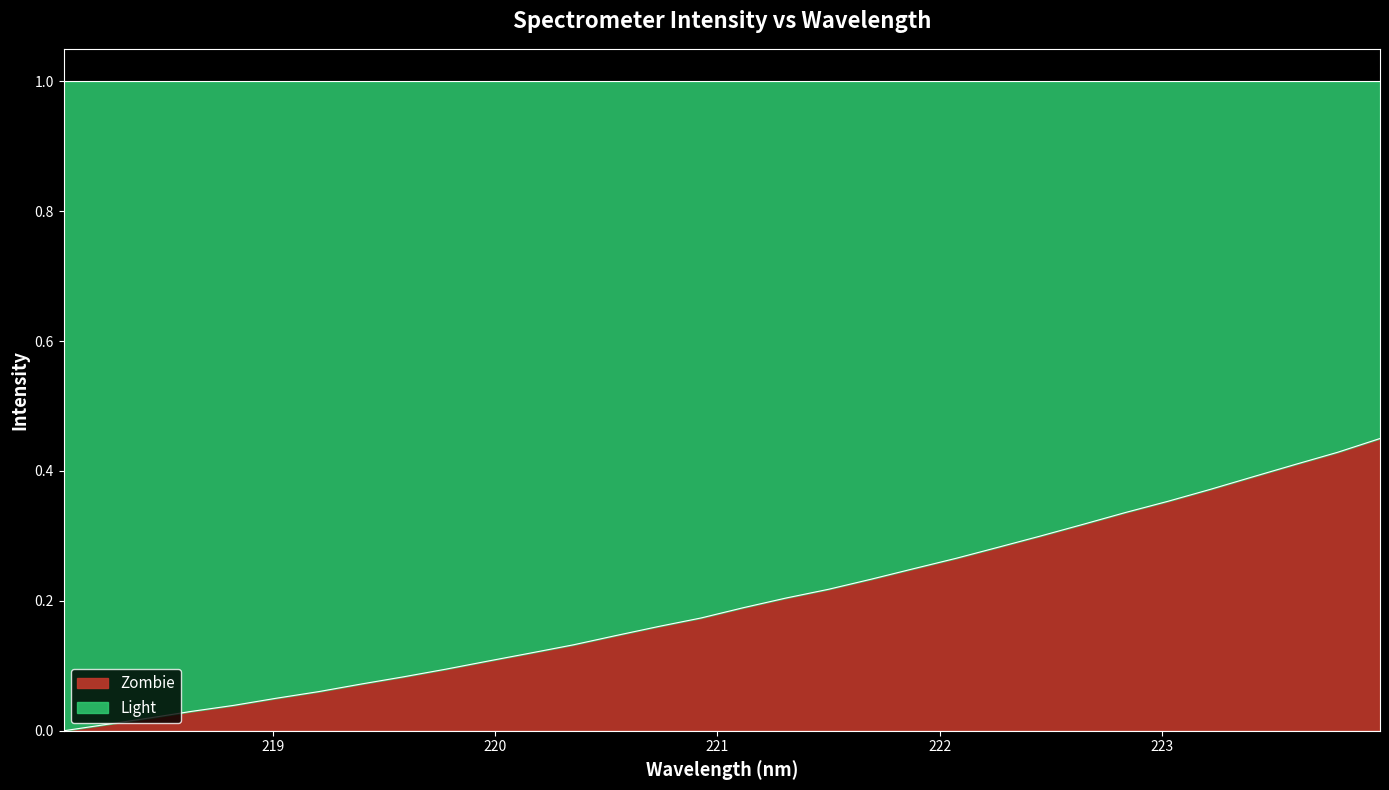

Which label corresponds to the smallest value in the chart?

218.0596